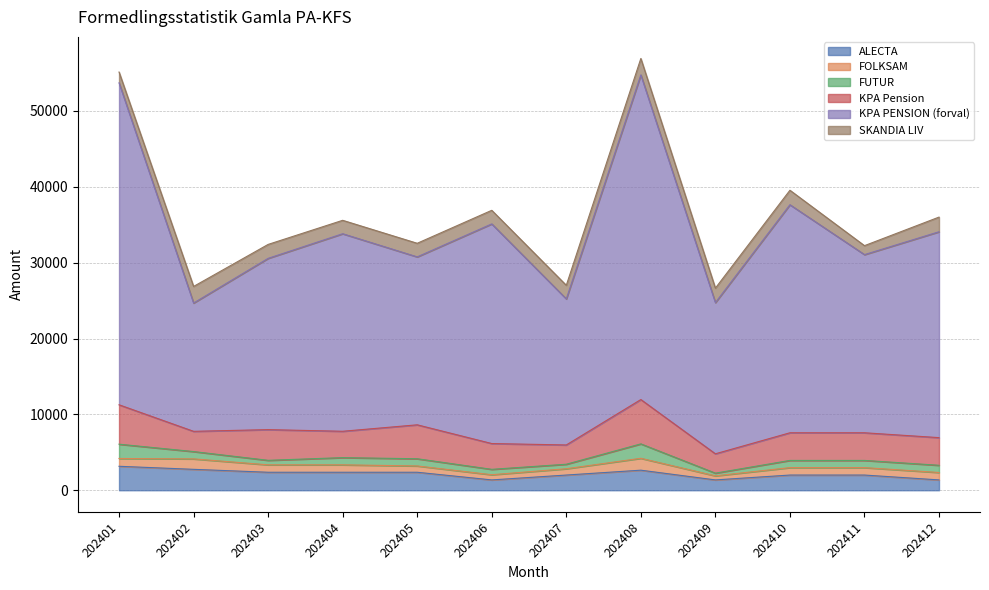

Reading left to right, what are all the values shown in this chart?

ALECTA: 3158	2756	2371	2371	2371	1362	2003	2644	1362	2003	2003	1362
FOLKSAM: 1027	1377	978	978	830	684	830	1568	536	978	978	978
FUTUR: 1886	965	595	950	950	710	595	1900	355	950	950	950
KPA Pension: 5193	2667	4046	3474	4473	3400	2540	5842	2550	3644	3644	3644
KPA PENSION (forval): 42437	16909	22575	26037	22134	28949	19252	42791	19928	30059	23483	27137
SKANDIA LIV: 1422	2189	1837	1769	1793	1793	1793	2165	1908	1908	1181	1932